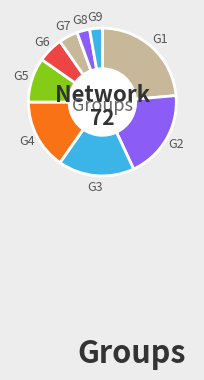

Is G8 the majority of the pie?

No